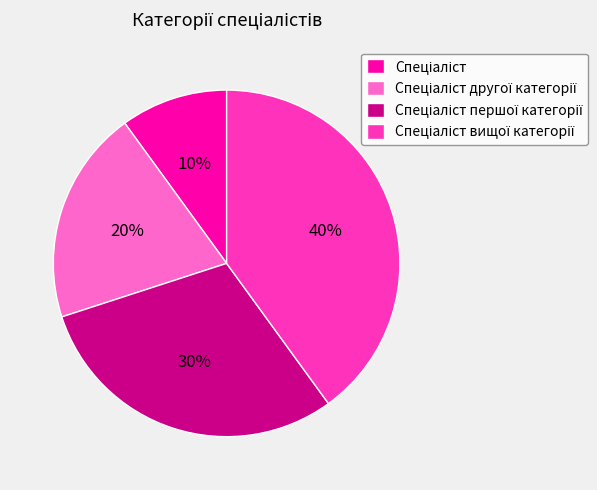

To the nearest percent, what is the difference between the largest and smallest slice percentages?

30%